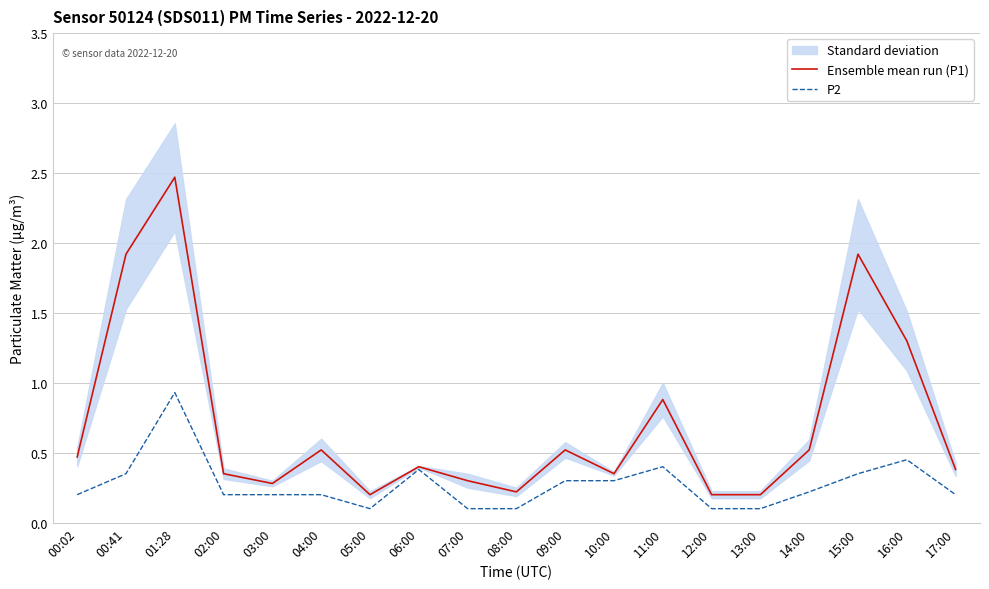

How many categories are shown in the chart?

19